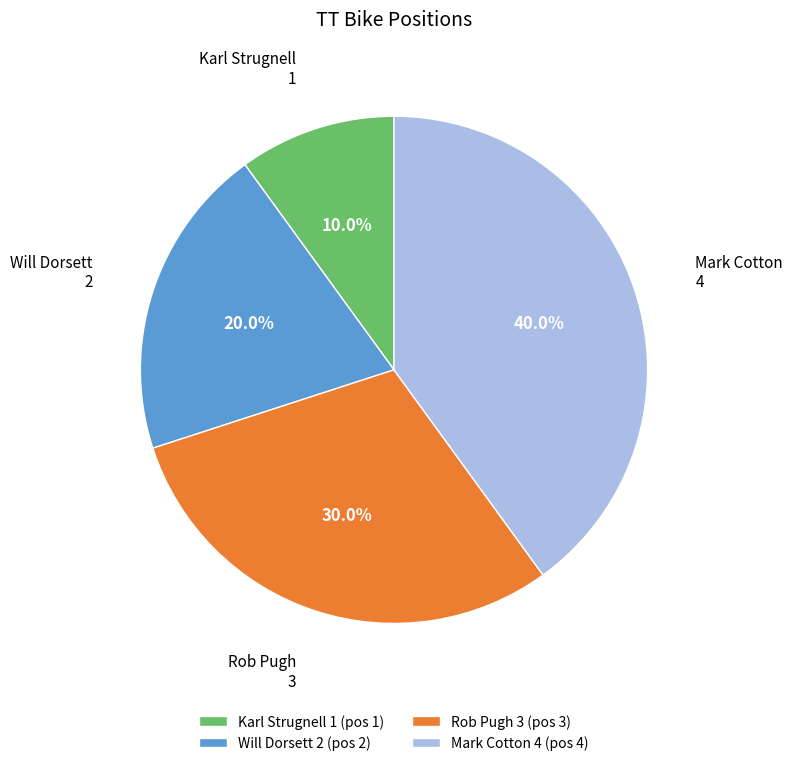

Does Rob Pugh 3 represent more than half of the total?

No